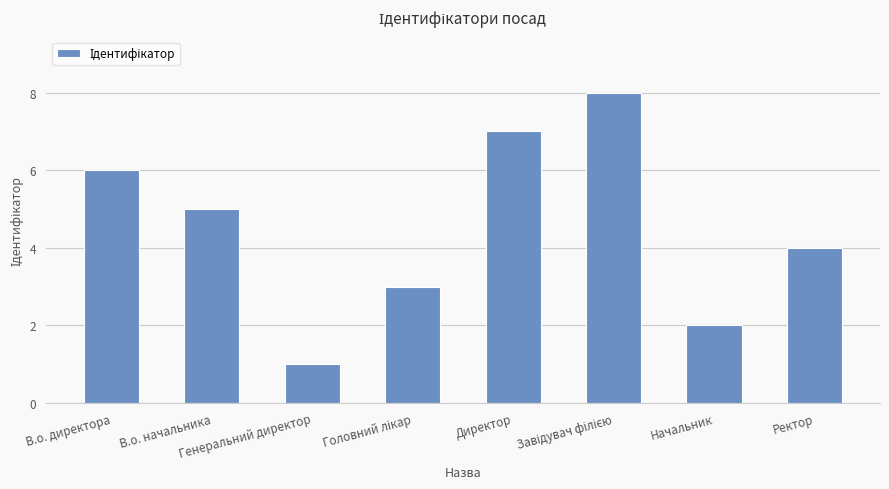

What is the sum of all values?

36